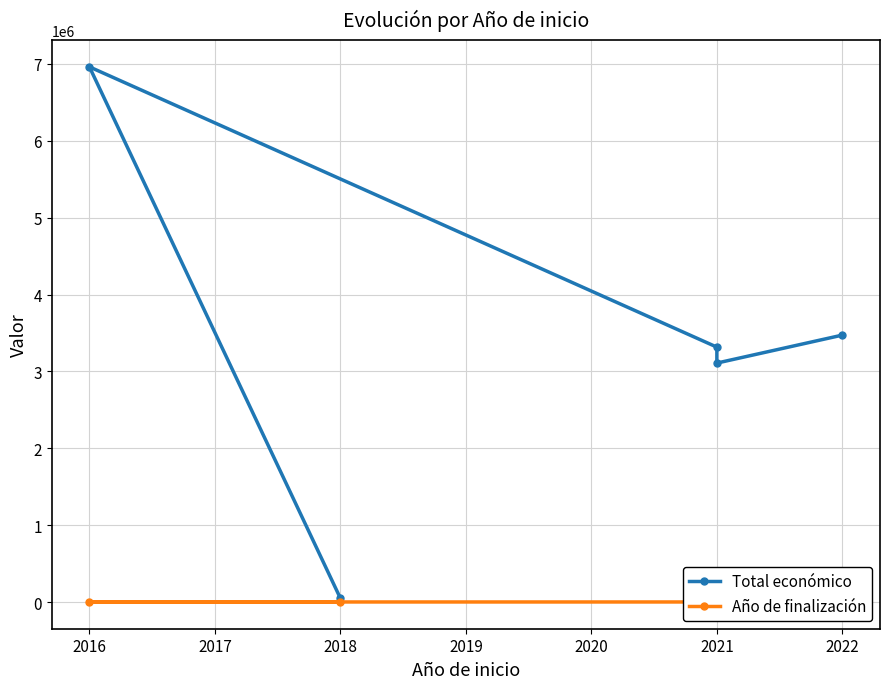

Reading left to right, list all the values displayed in this chart.

Total económico: 3472215	3108400	3315951	6960293	50000
Año de finalización: 2026	2024	2026	2019	2019